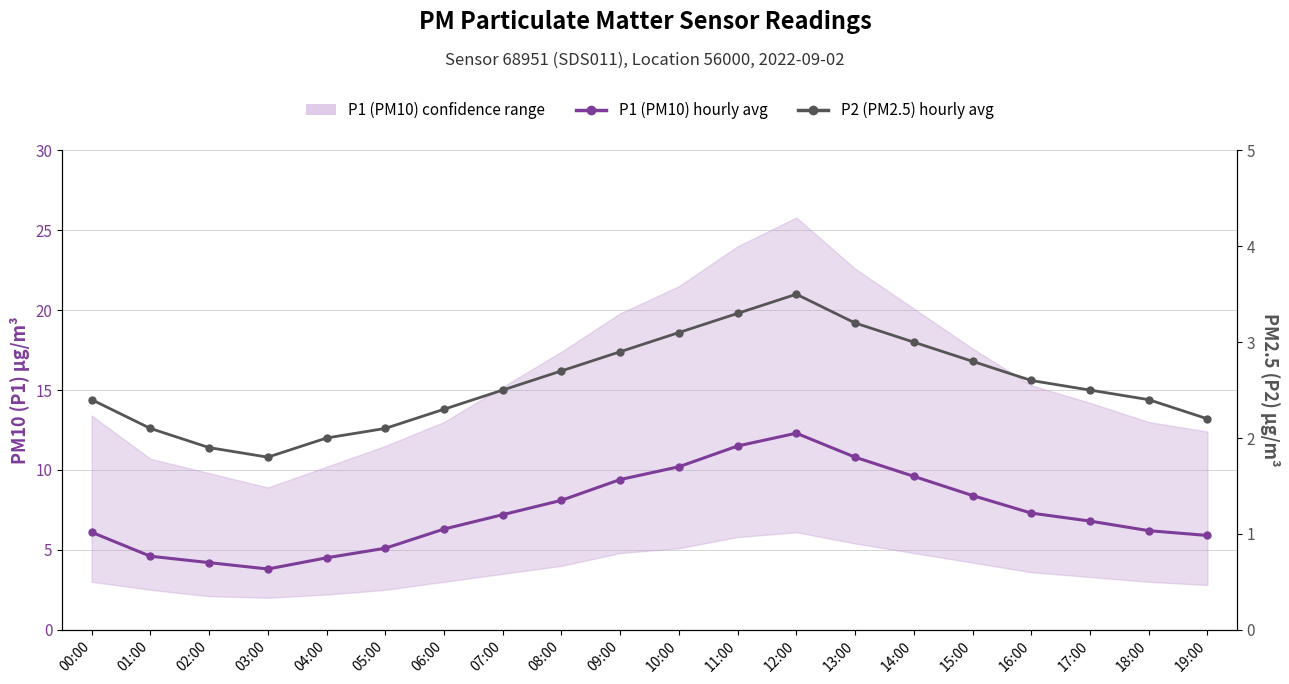

Where does the P1 (PM10) est. mean series first go above 7?

07:00